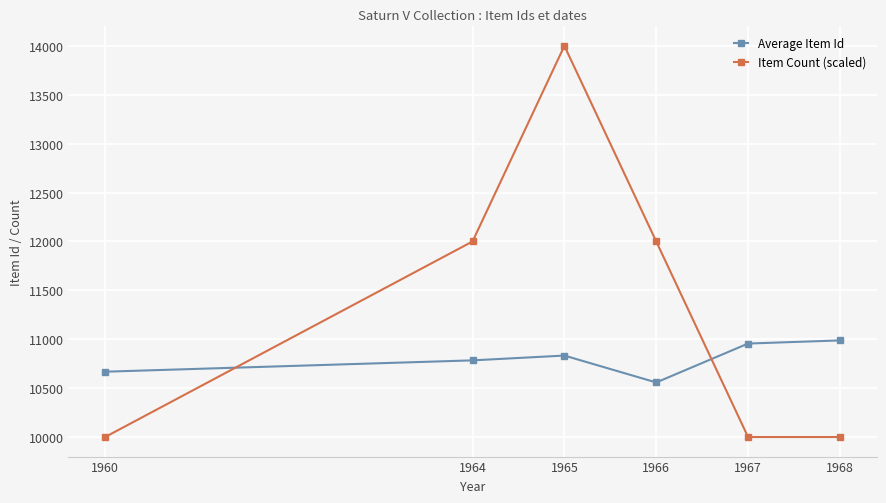

At which label is Average Item Id closest to 10773?

1964